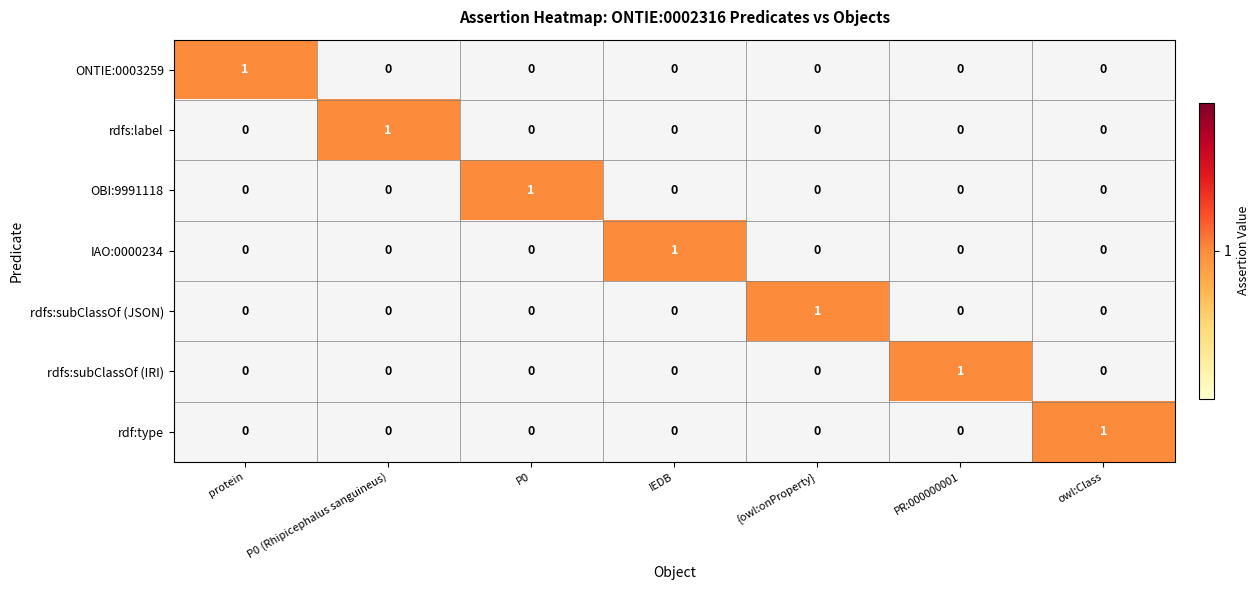

Which category has the highest value in the rdf:type series?

owl:Class